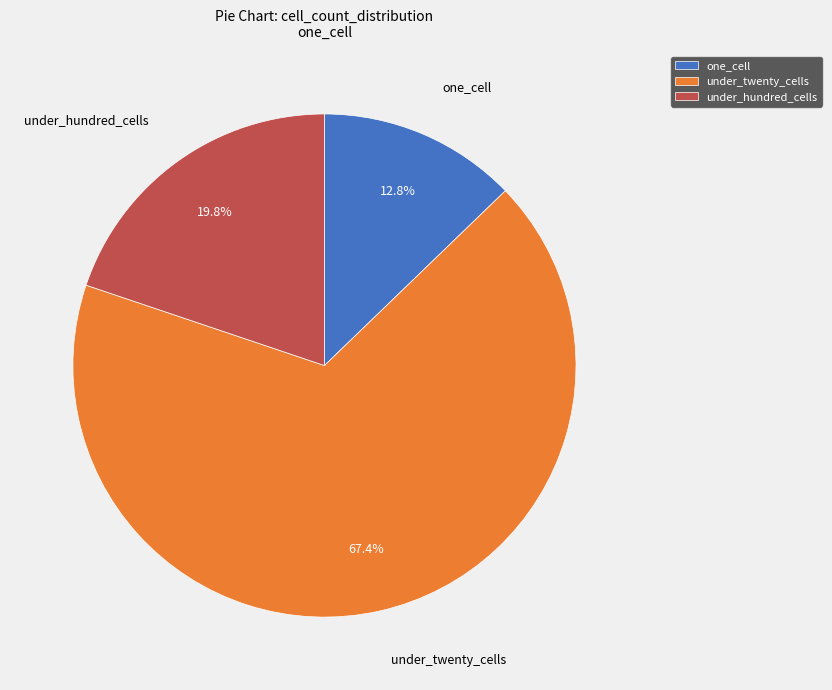

What is the smallest slice in the pie chart?

one_cell